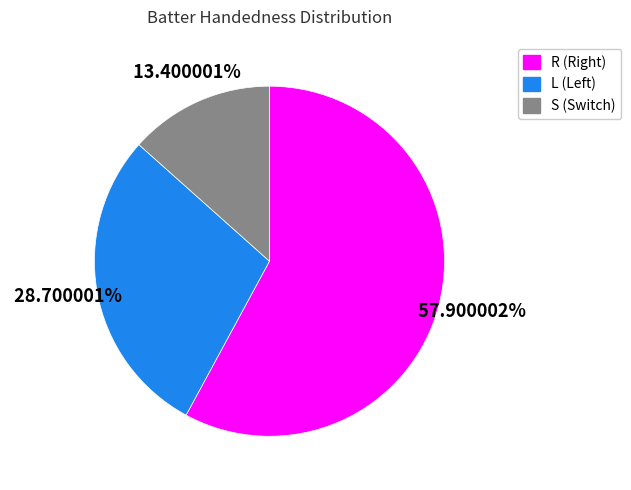

Is there any slice that represents more than half of the pie?

Yes